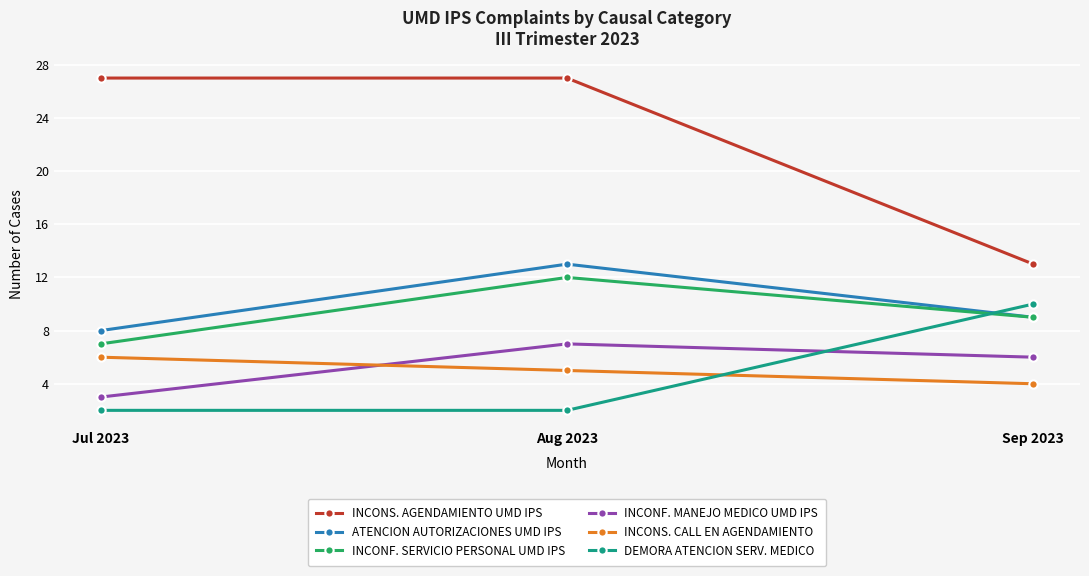

What is the lowest value of the INCONF. MANEJO MEDICO UMD IPS series?

3